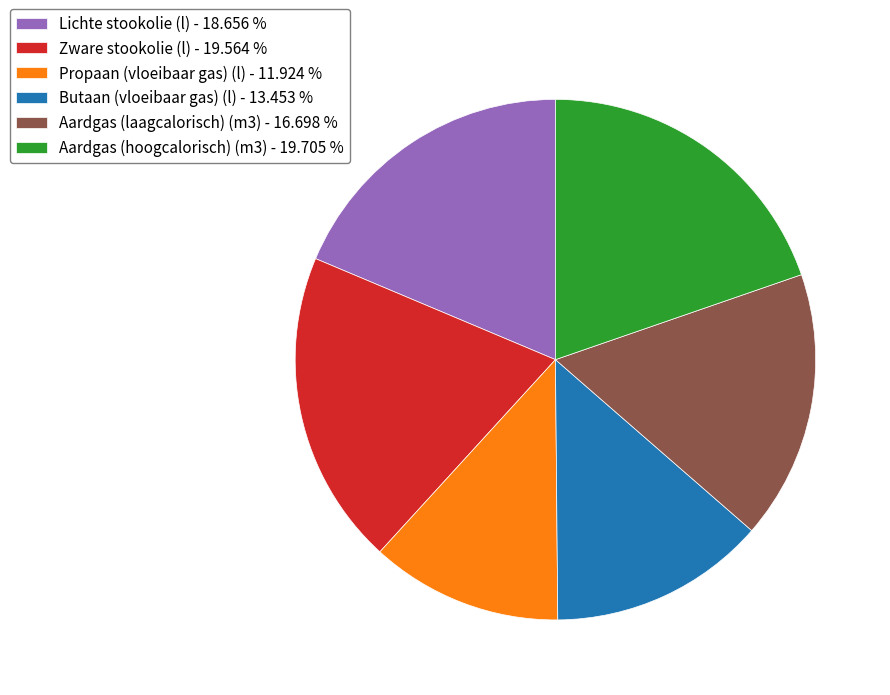

Is it true that Aardgas (hoogcalorisch) (m3) is 34% of the pie?

False